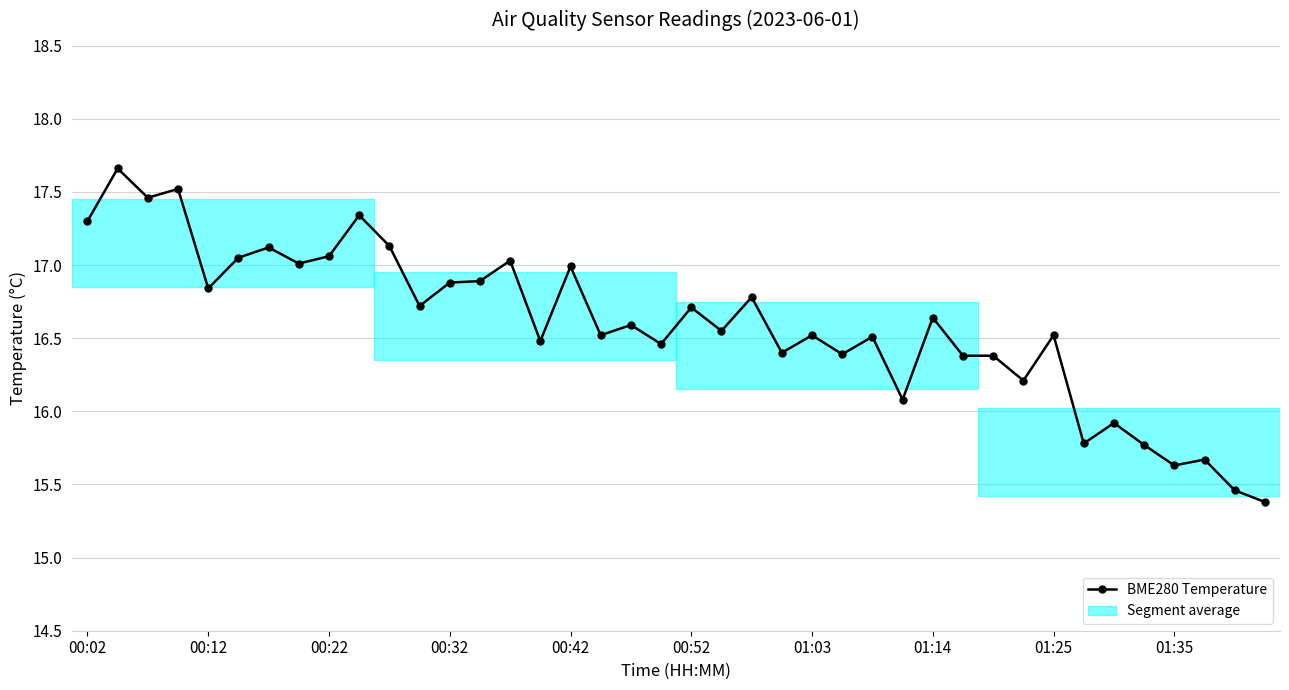

True or false: there are more than 0 points higher than both neighbors.

True